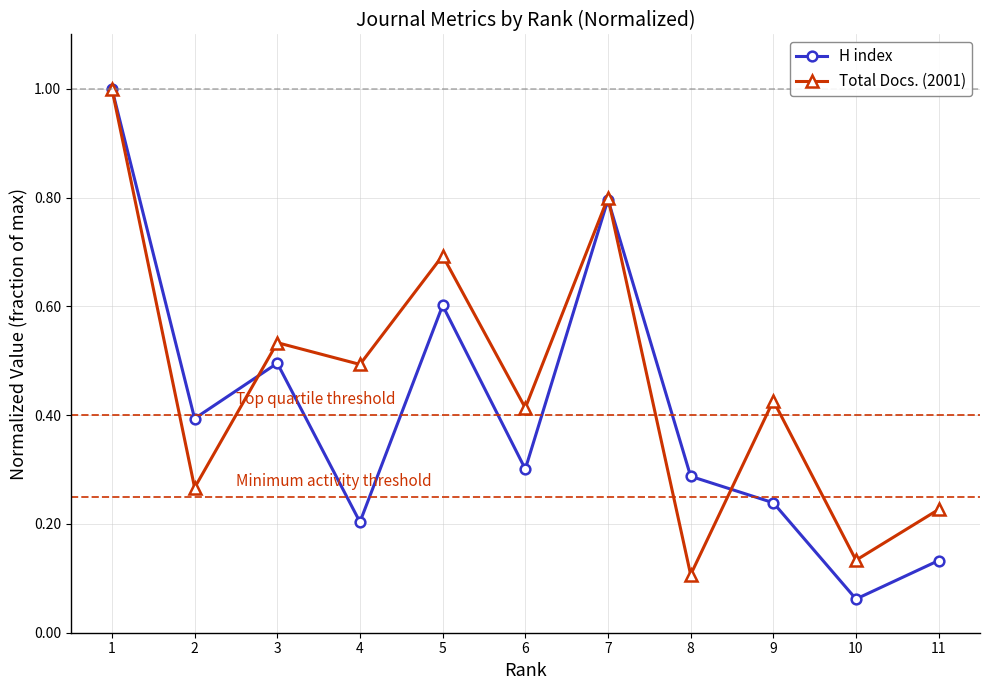

Count the number of categories in the chart.

11